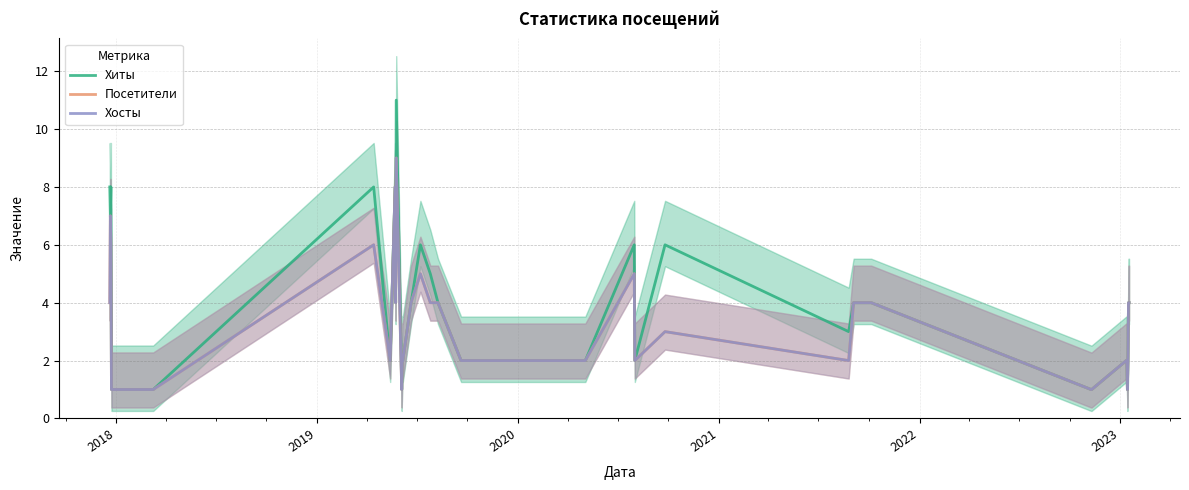

What is the difference between the maximum and minimum values in the Хосты series?

8